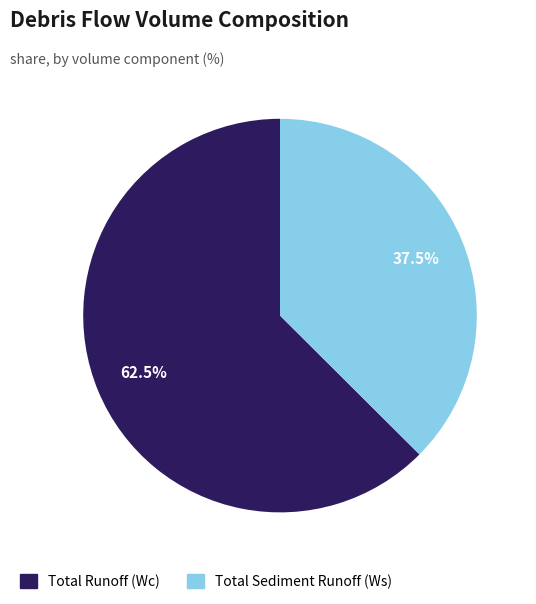

Is it true that Total Sediment Runoff (Ws) is 51% of the pie?

False